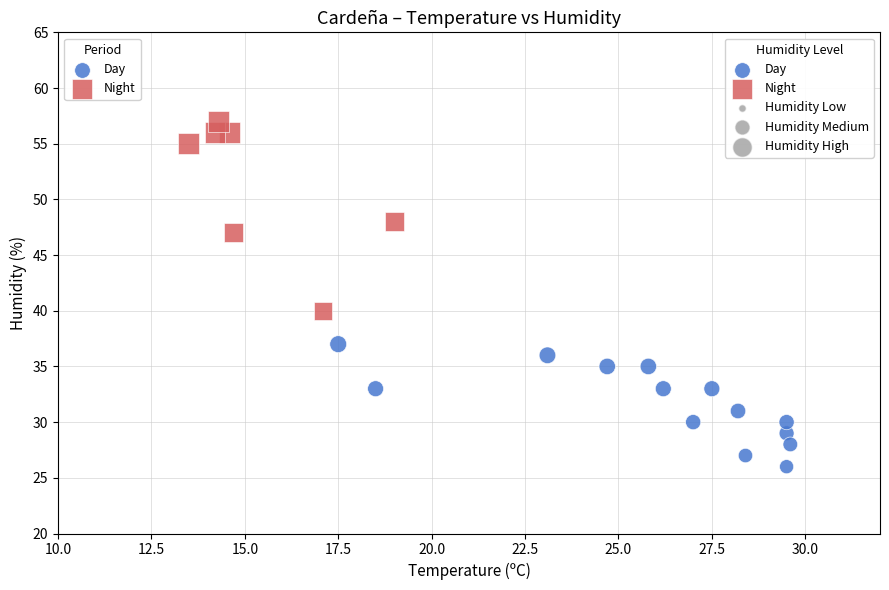

Which series reaches the maximum Y coordinate?

Night